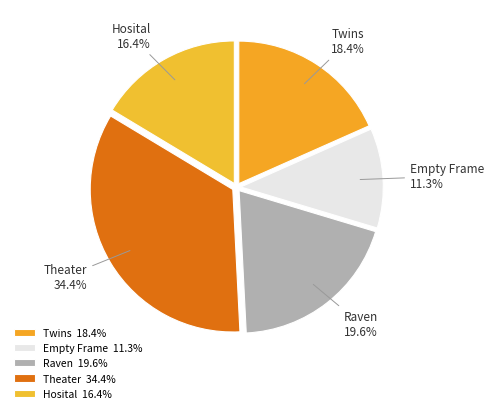

To the nearest percent, what portion does Twins represent?

18%